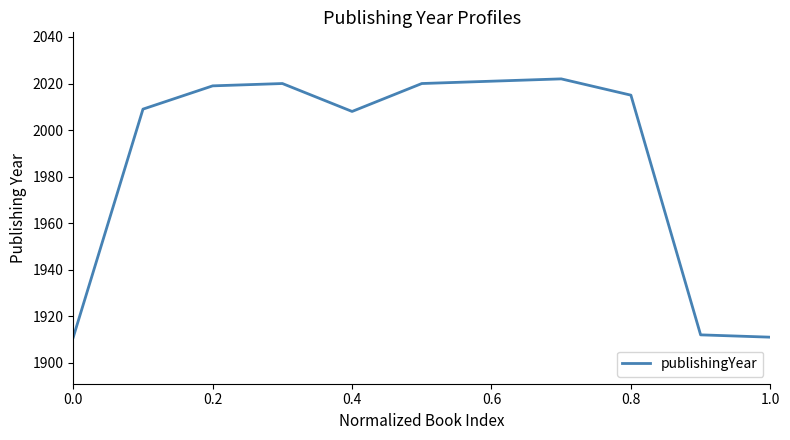

What is the sum of all values?

21868